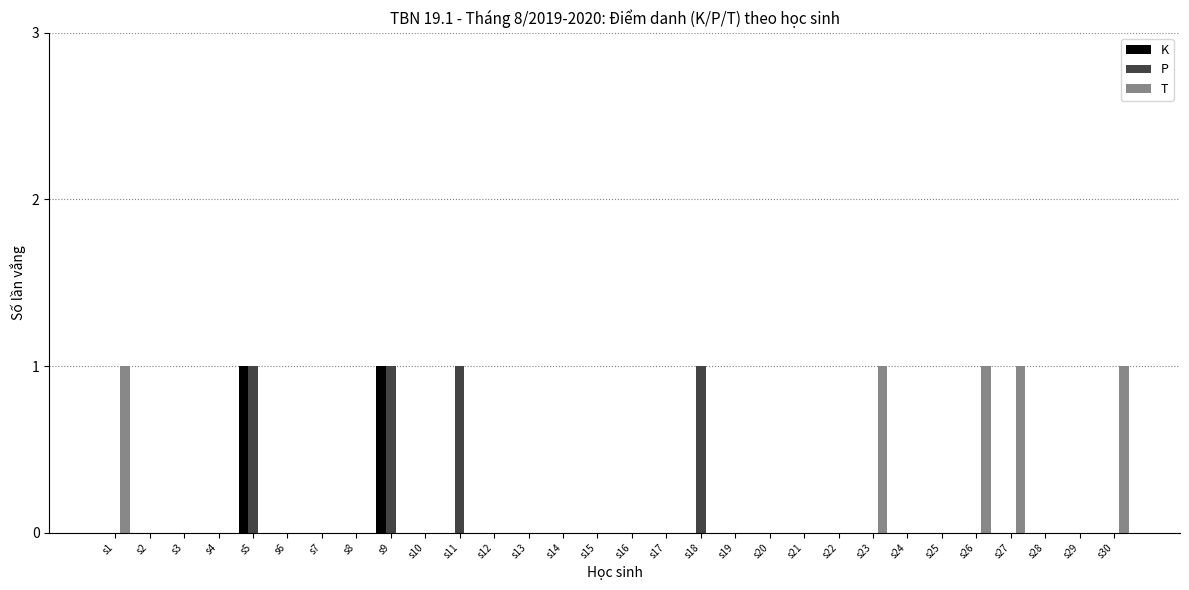

What is the sum of all T values?

5